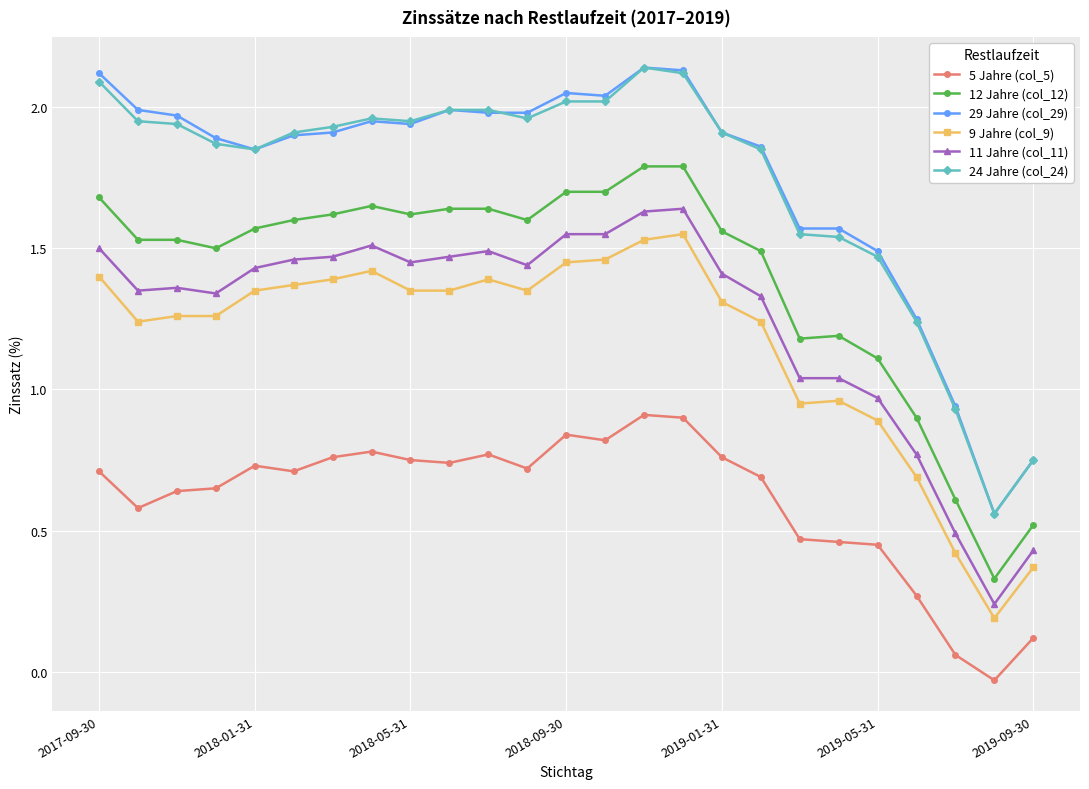

True or false: 29 Jahre (col_29) and 9 Jahre (col_9) intersect in this chart.

False